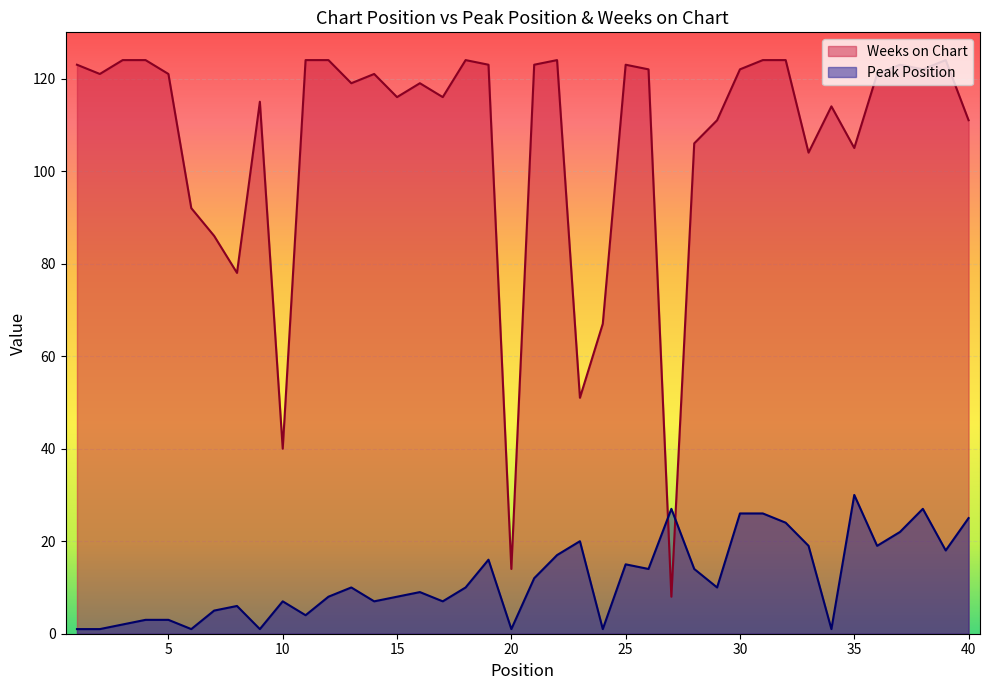

How many lines are shown in the chart?

2